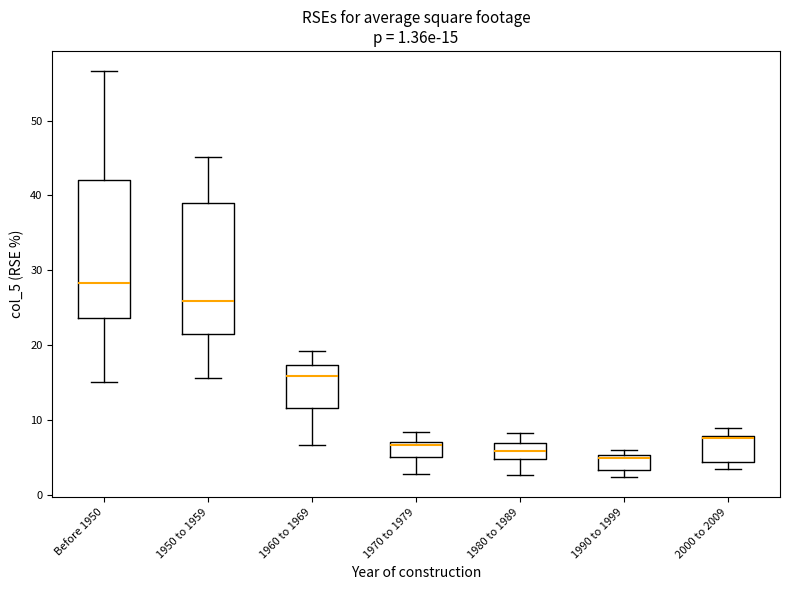

Comparing the boxes themselves (not the whiskers), which one is the tallest?

Before 1950